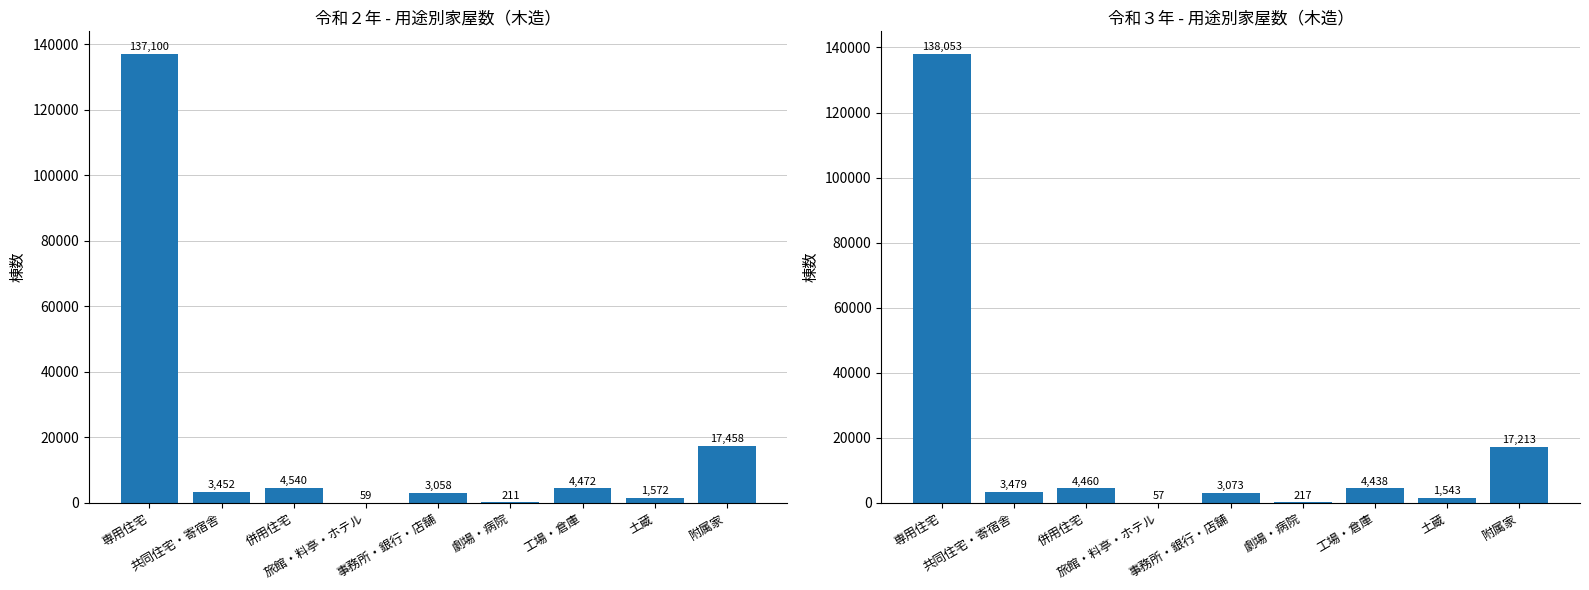

Which category has the highest value in the 棟数（令和３年） series?

専用住宅